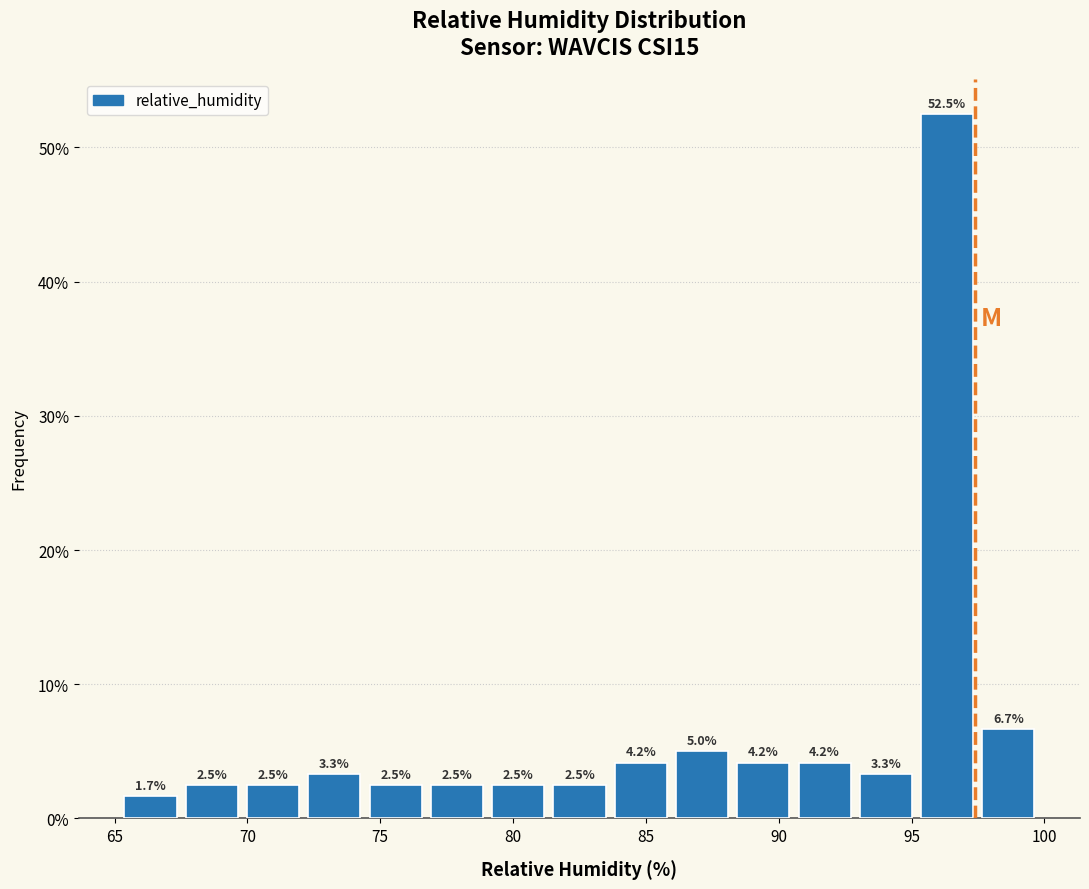

Reading left to right, transcribe this chart: for each bar, give the range it covers on the x-axis and its height. The bar edges are not printed on the chart, so give them approximately, as read against the axis.

65.0 to 67.5: 1.7
67.5 to 70.0: 2.5
70.0 to 72.0: 2.5
72.0 to 74.5: 3.3
74.5 to 76.5: 2.5
76.5 to 79.0: 2.5
79.0 to 81.5: 2.5
81.5 to 83.5: 2.5
83.5 to 86.0: 4.2
86.0 to 88.5: 5.0
88.5 to 90.5: 4.2
90.5 to 93.0: 4.2
93.0 to 95.0: 3.3
95.0 to 97.5: 52.5
97.5 to 100.0: 6.7